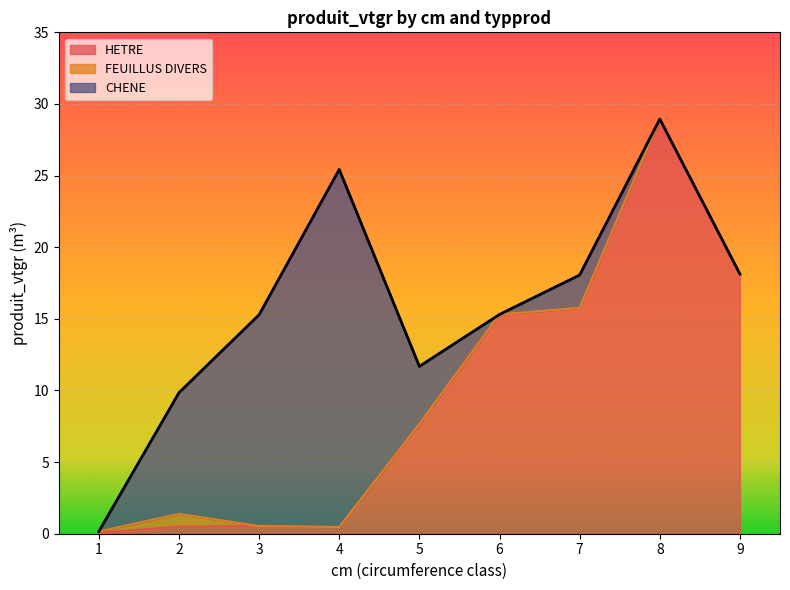

Which has a higher value, 5 or 3?

5